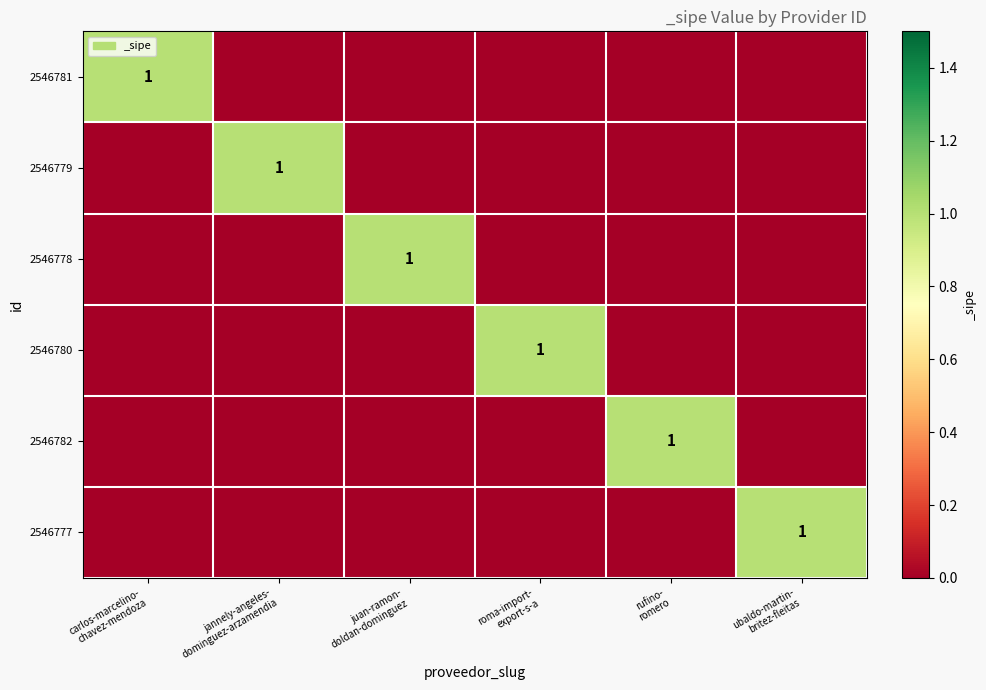

Read the 2546781 value at carlos-marcelino- chavez-mendoza.

1